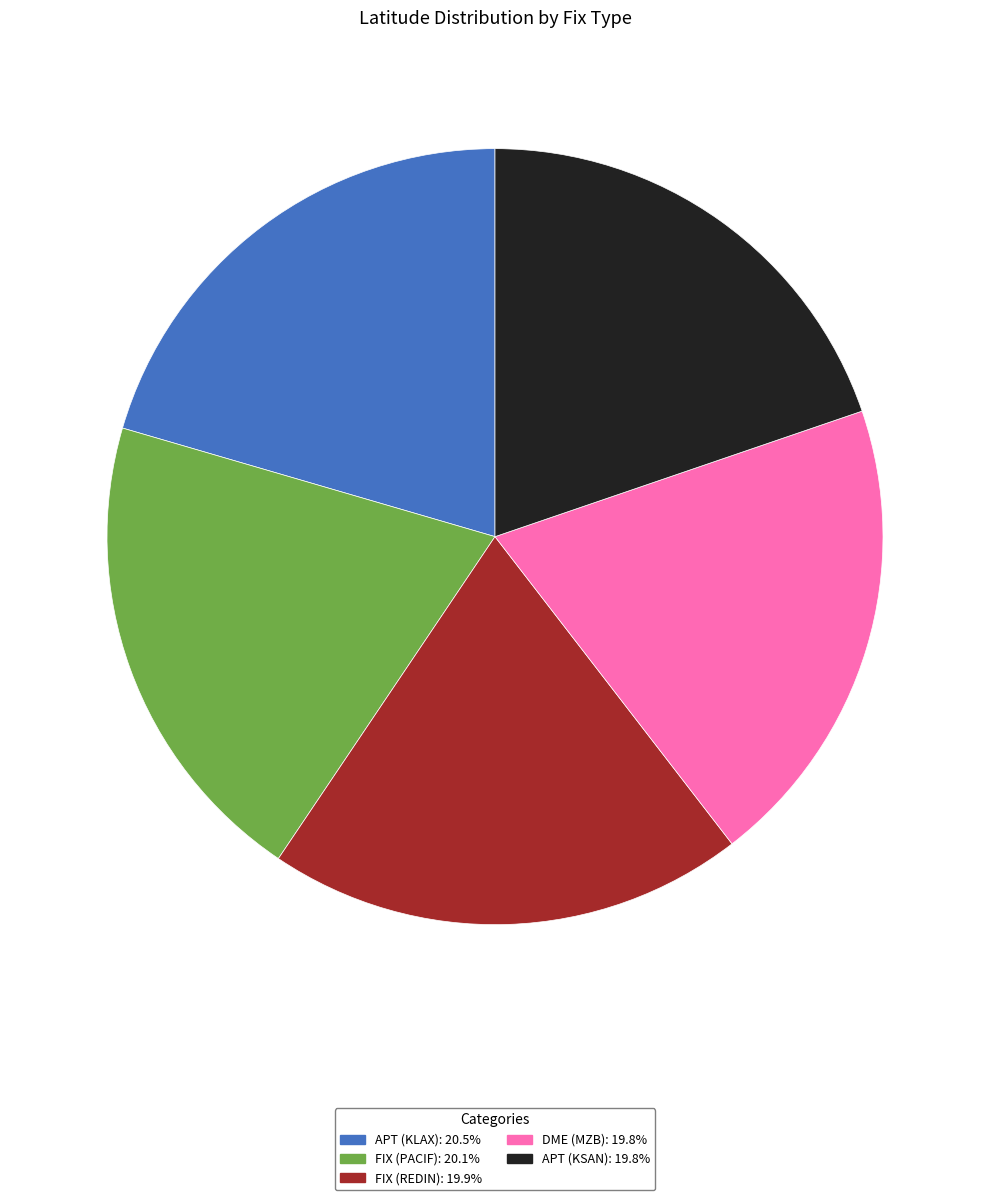

What is the ratio of the value at FIX (REDIN) to the value at DME (MZB)?

1.0